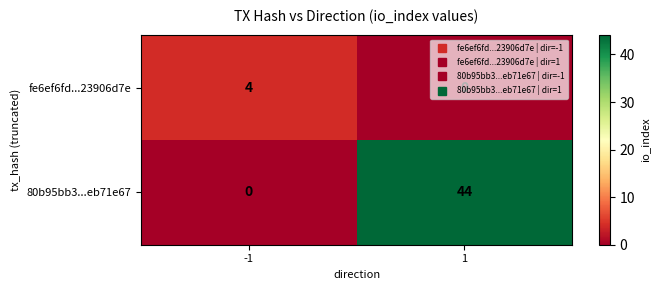

How many categories are shown in the chart?

2